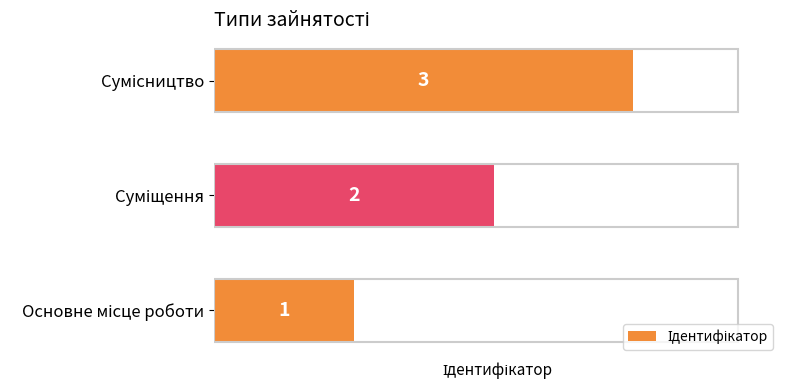

What is the sum of all values?

6